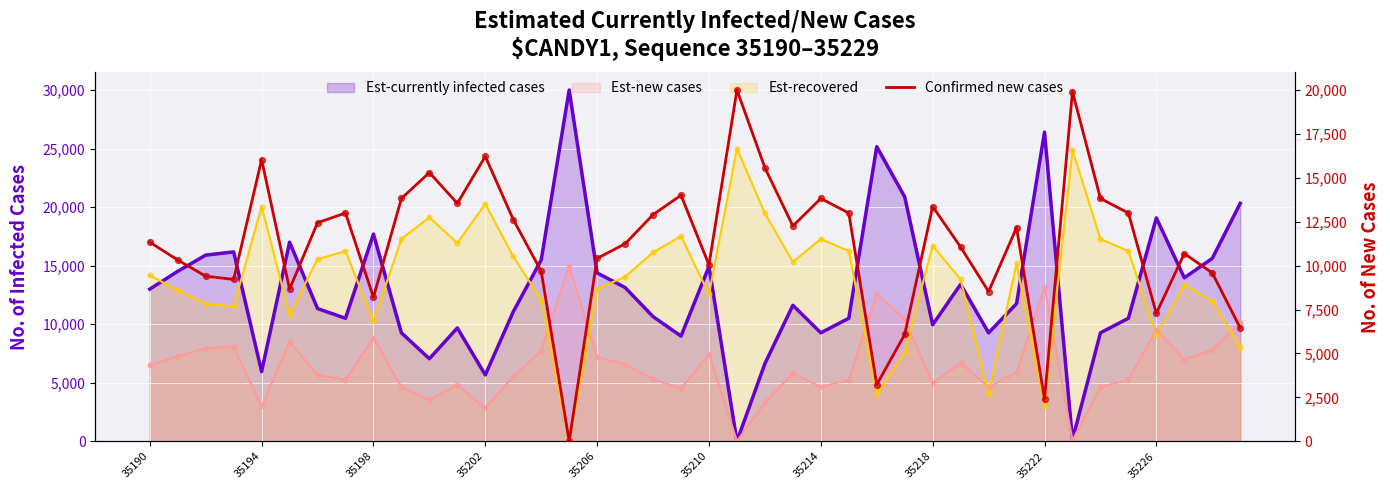

Approximately how many times larger is the value at 31 compared to 25?

0.9